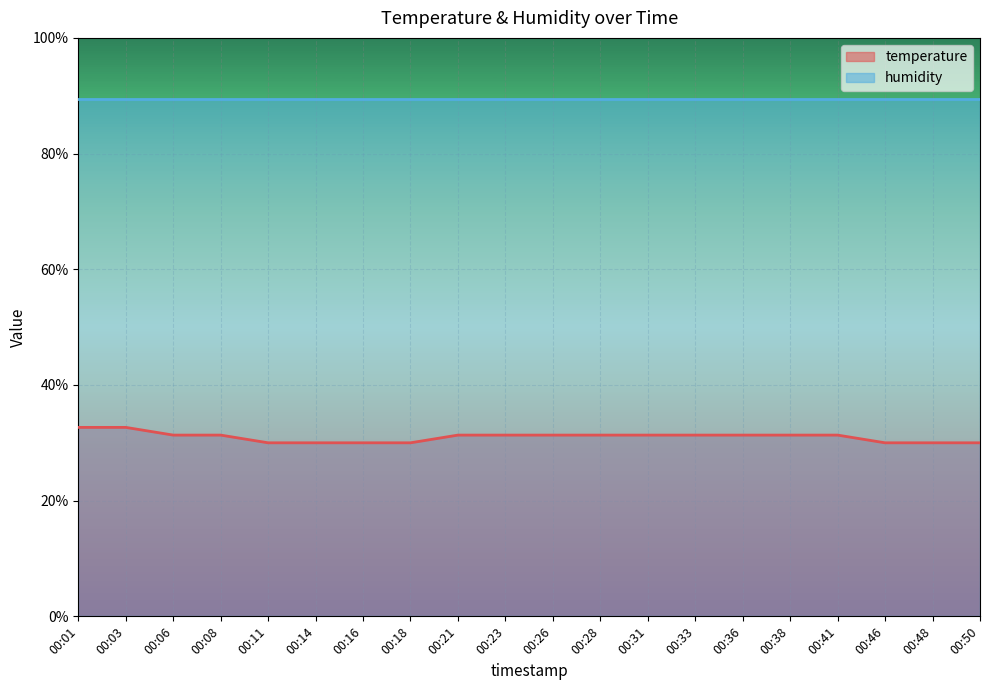

Rank the categories by value from lowest to highest.

00:11, 00:14, 00:16, 00:18, 00:46, 00:48, 00:50, 00:06, 00:08, 00:21, 00:23, 00:26, 00:28, 00:31, 00:33, 00:36, 00:38, 00:41, 00:01, 00:03